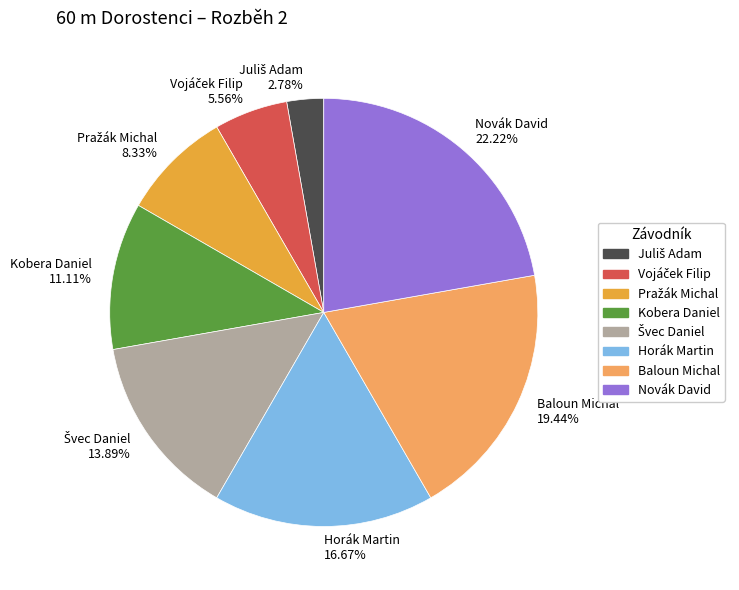

Which slice is the largest?

Novák David